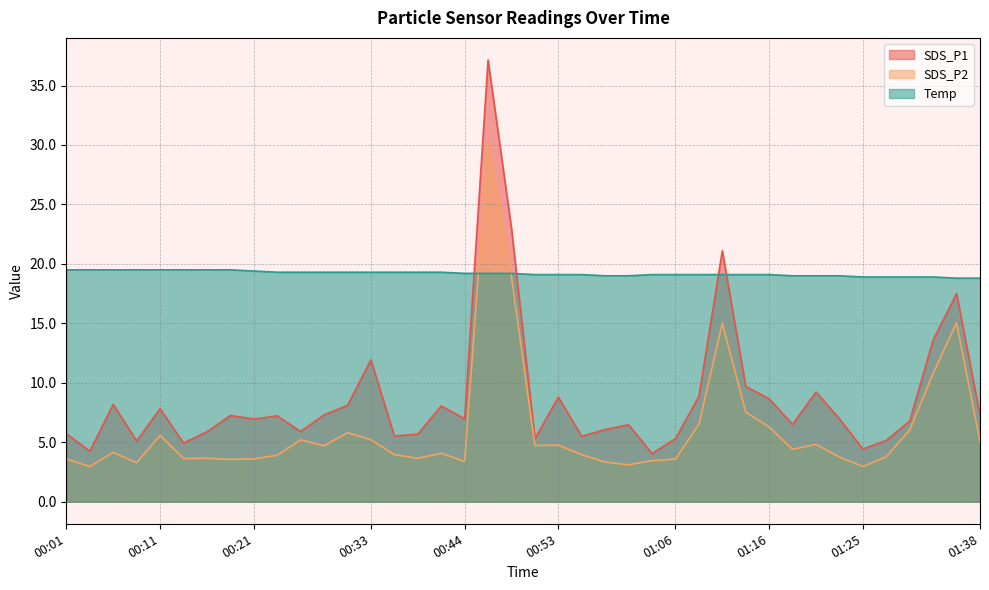

Count the number of data series in this chart.

3